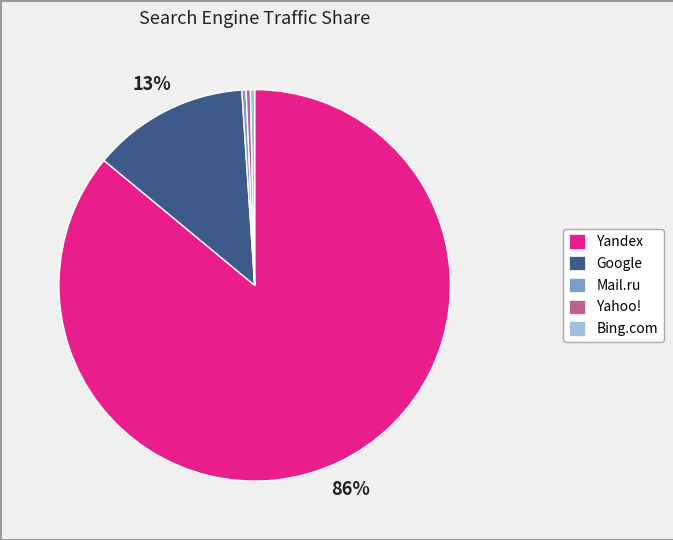

How many segments does this pie chart have?

5